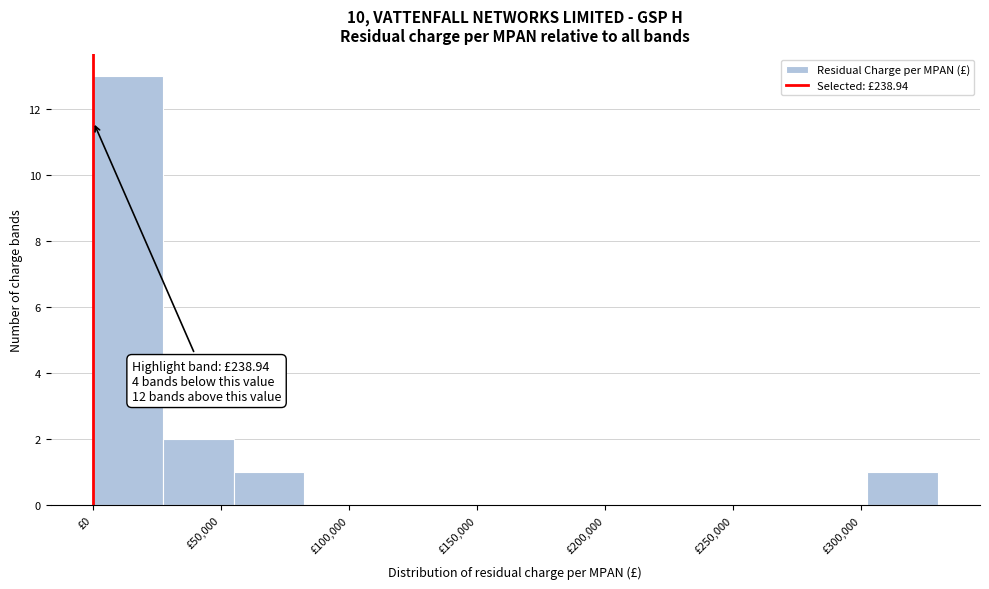

Which range on the x-axis has the tallest bar?

0 to 30000